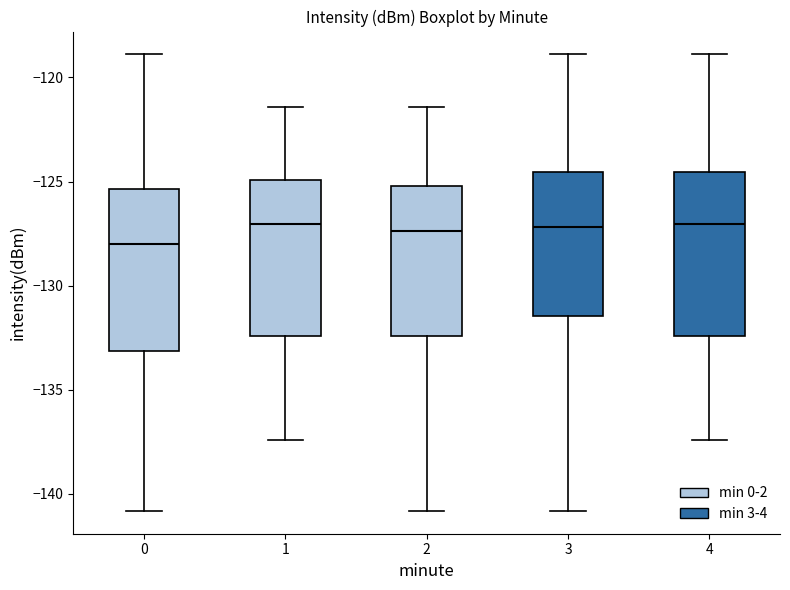

Reading left to right, read every box against the y-axis: the position of its median line, the range the box covers, and the ends of its whiskers. The values are not printed on the chart, so give them approximately, as read against the axis.

0: median -128.0, box -133.0 to -125.5, whiskers -141.0 to -119.0
1: median -127.0, box -132.5 to -125.0, whiskers -137.5 to -121.5
2: median -127.5, box -132.5 to -125.0, whiskers -141.0 to -121.5
3: median -127.0, box -131.5 to -124.5, whiskers -141.0 to -119.0
4: median -127.0, box -132.5 to -124.5, whiskers -137.5 to -119.0